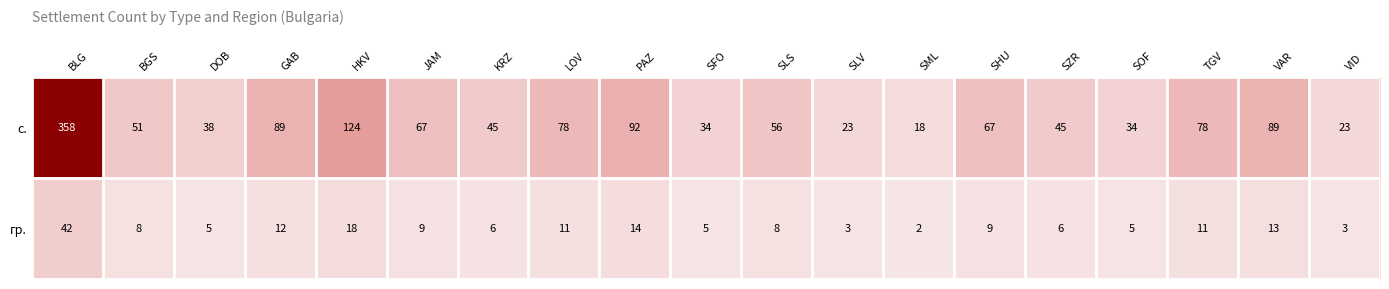

Which series has the largest total across all categories?

с.